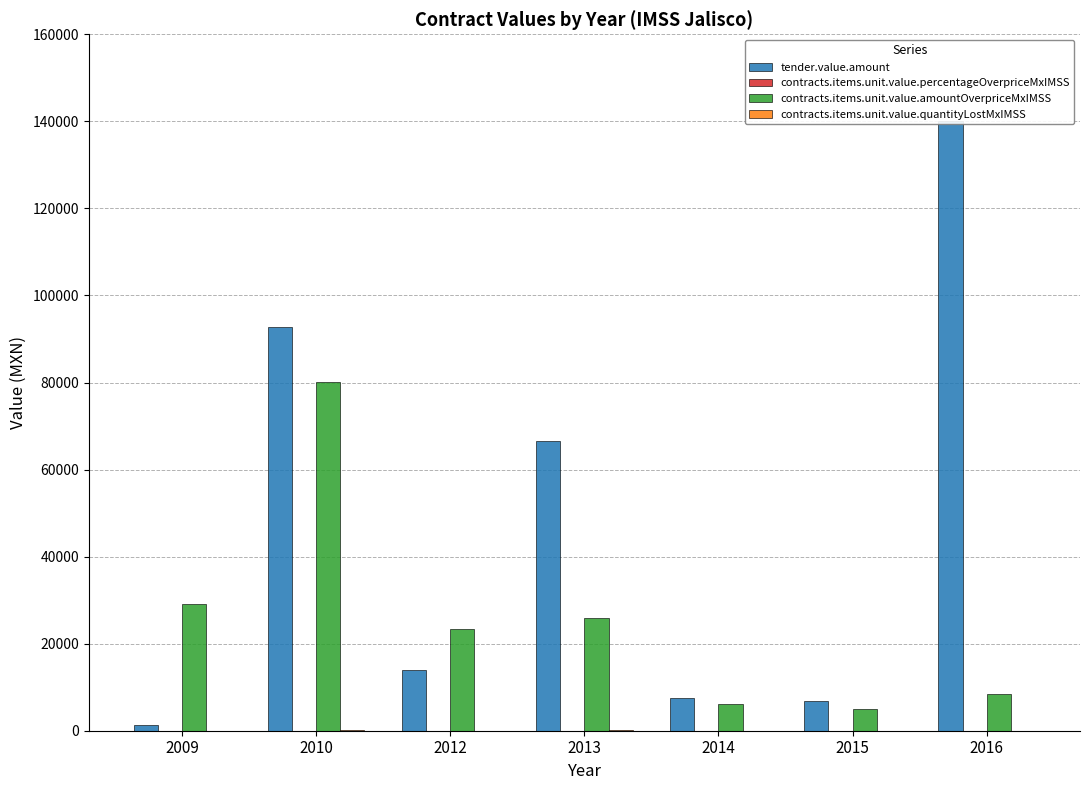

Rank the categories by contracts.items.unit.value.percentageOverpriceMxIMSS value from highest to lowest.

2015, 2010, 2012, 2013, 2014, 2016, 2009